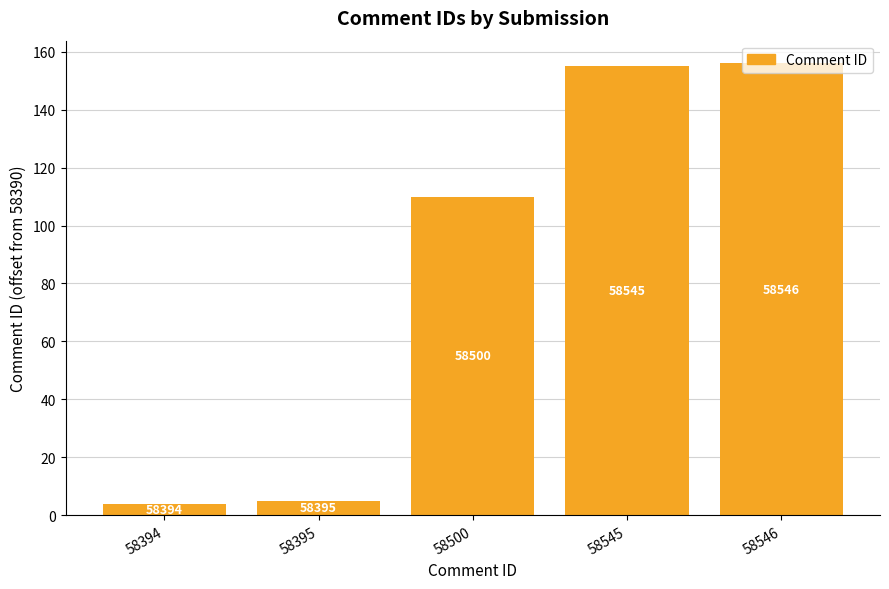

Is it true that the value at 58394 is 4?

True